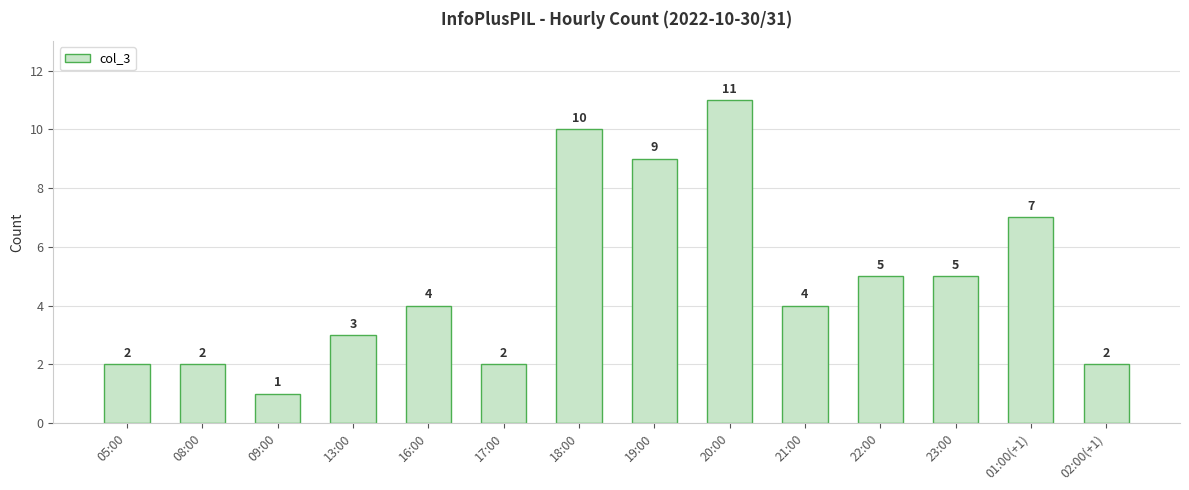

What is the greatest value displayed?

11